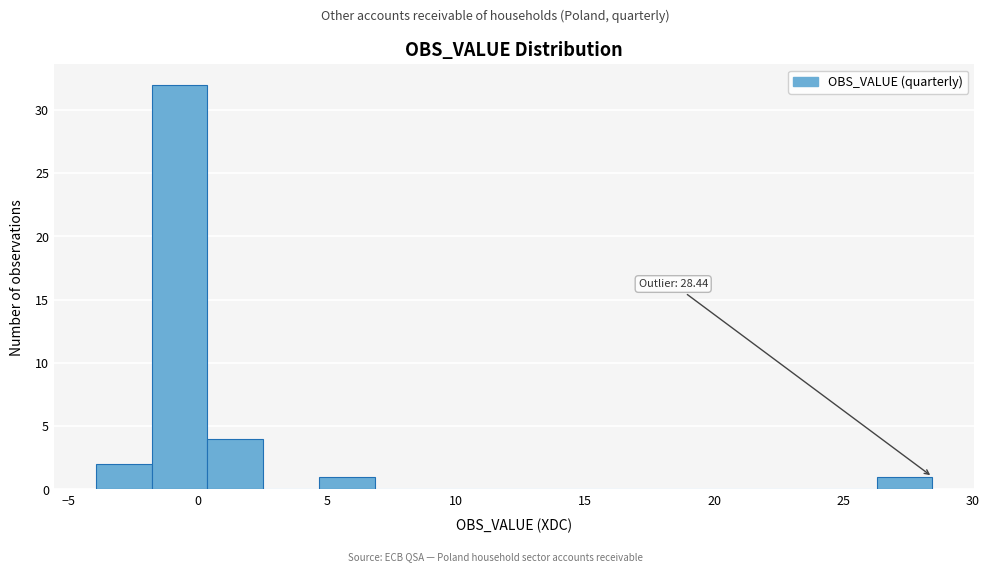

Over which range of the x-axis is the bar tallest?

-2.0 to 0.5